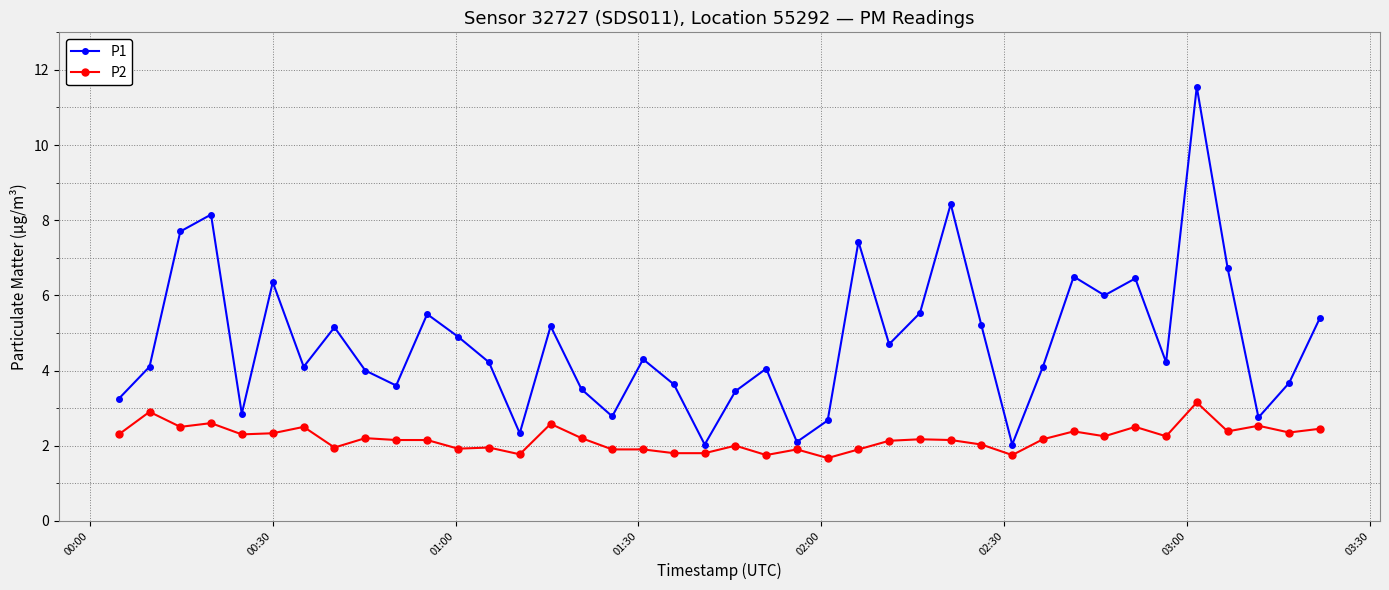

True or false: P1 has more than 0 interior local peaks.

True